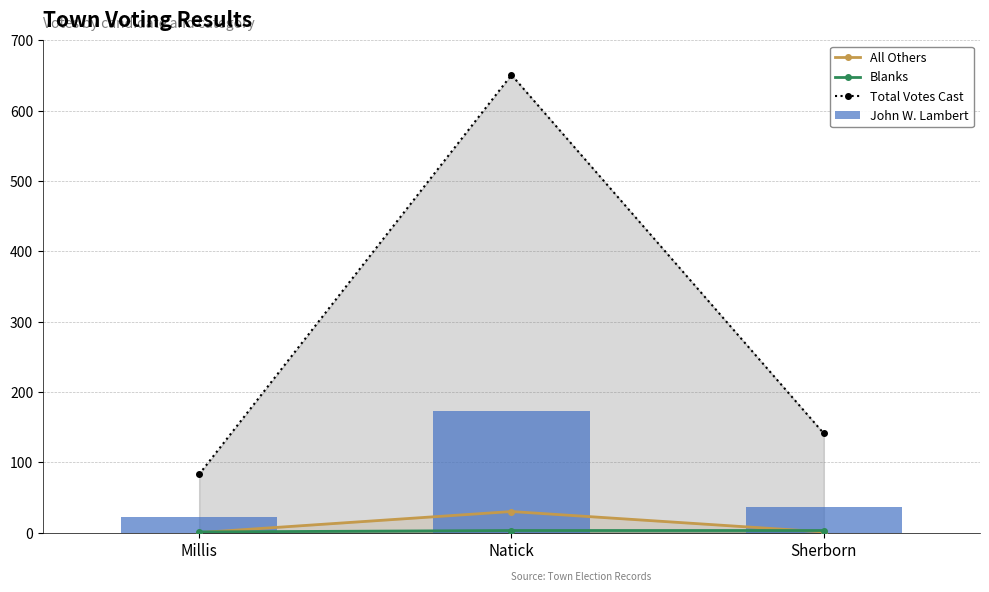

List the series in order of their peak value, lowest first.

Blanks, All Others, John W. Lambert, Total Votes Cast